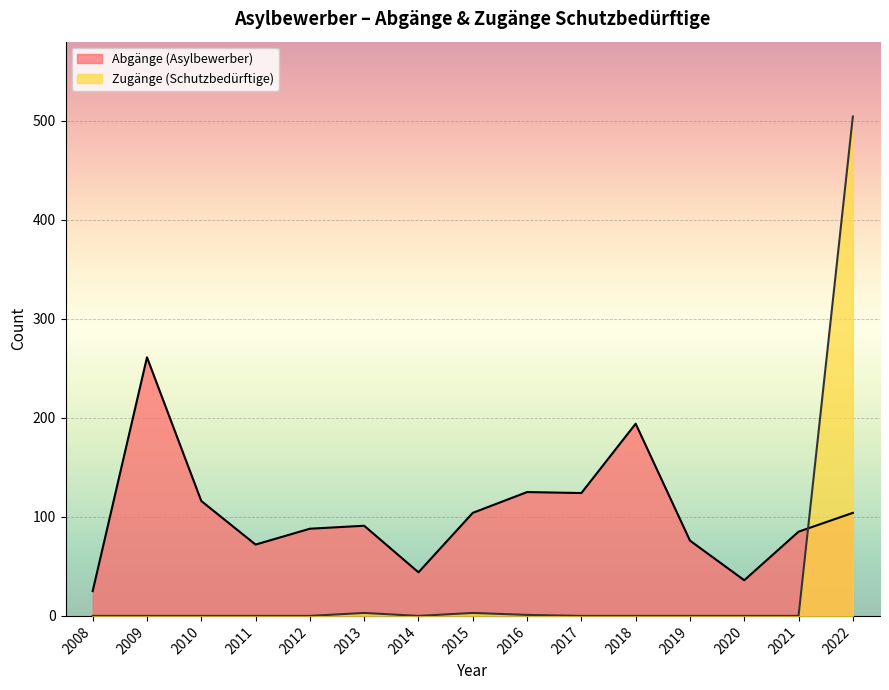

What are all the series names shown in the legend?

Abgänge (Asylbewerber), Zugänge (Schutzbedürftige)